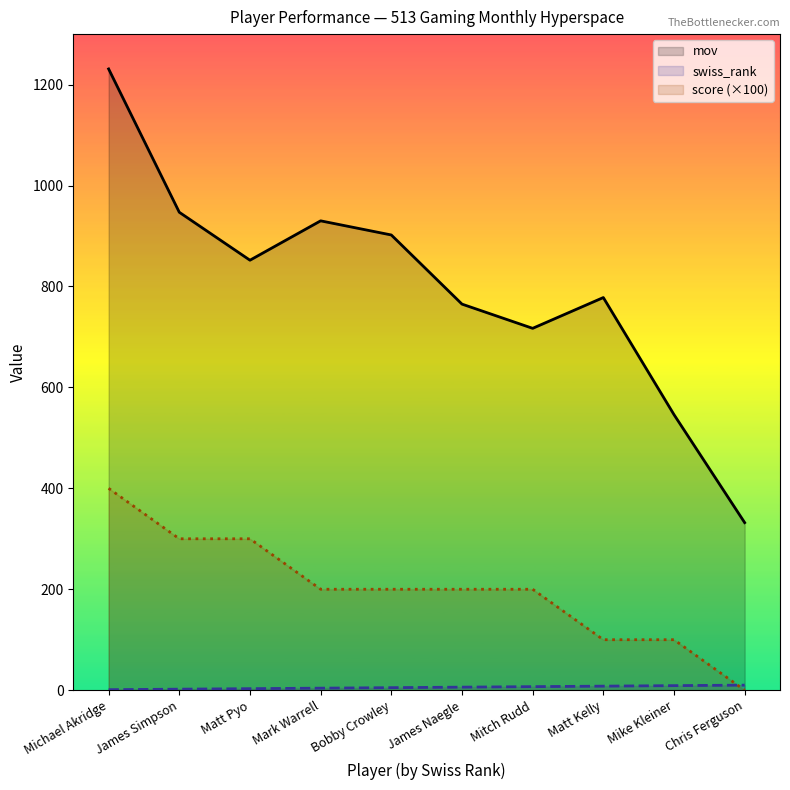

At which category is the sum across all series the highest?

Michael Akridge